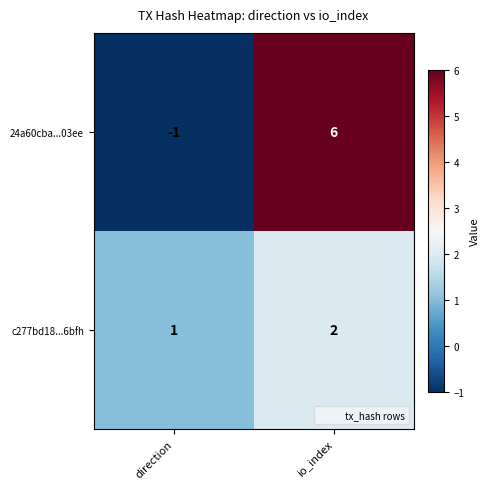

How many categories are shown in the chart?

2